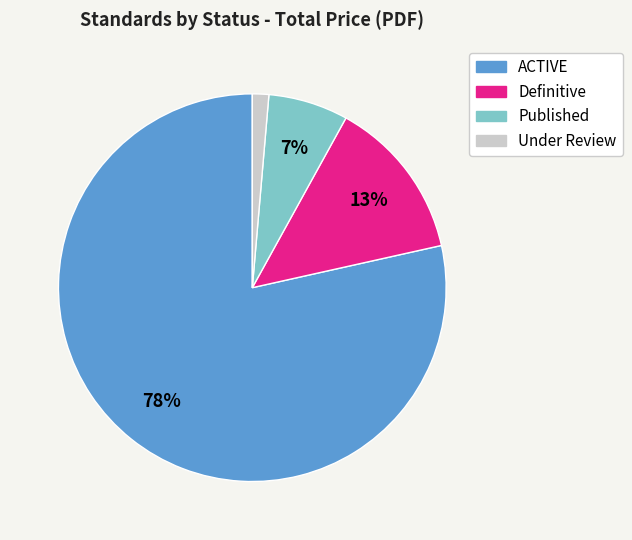

To the nearest percent, what is the average slice percentage?

25%